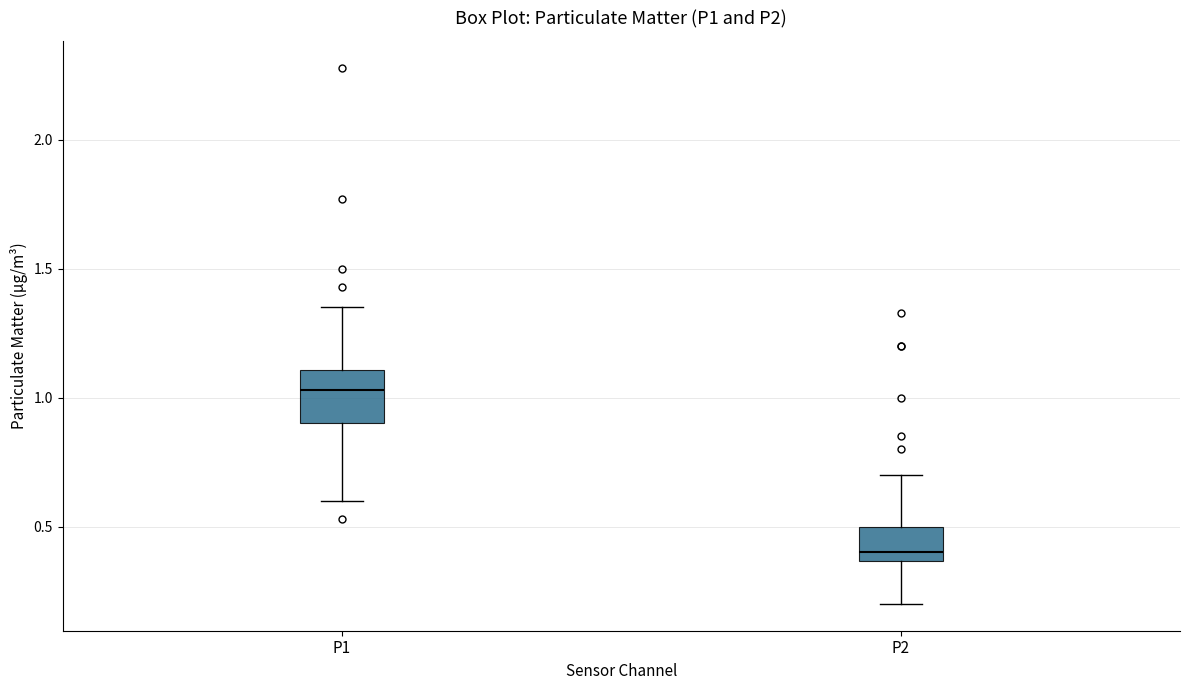

Reading left to right, transcribe this box plot: for each box, give where its median line is, the range the box spans, and where its two whiskers end, as read against the y-axis. The values are not printed on the chart, so give them approximately, as read against the axis.

P1: median 1.05, box 0.90 to 1.10, whiskers 0.60 to 1.35
P2: median 0.40, box 0.35 to 0.50, whiskers 0.20 to 0.70